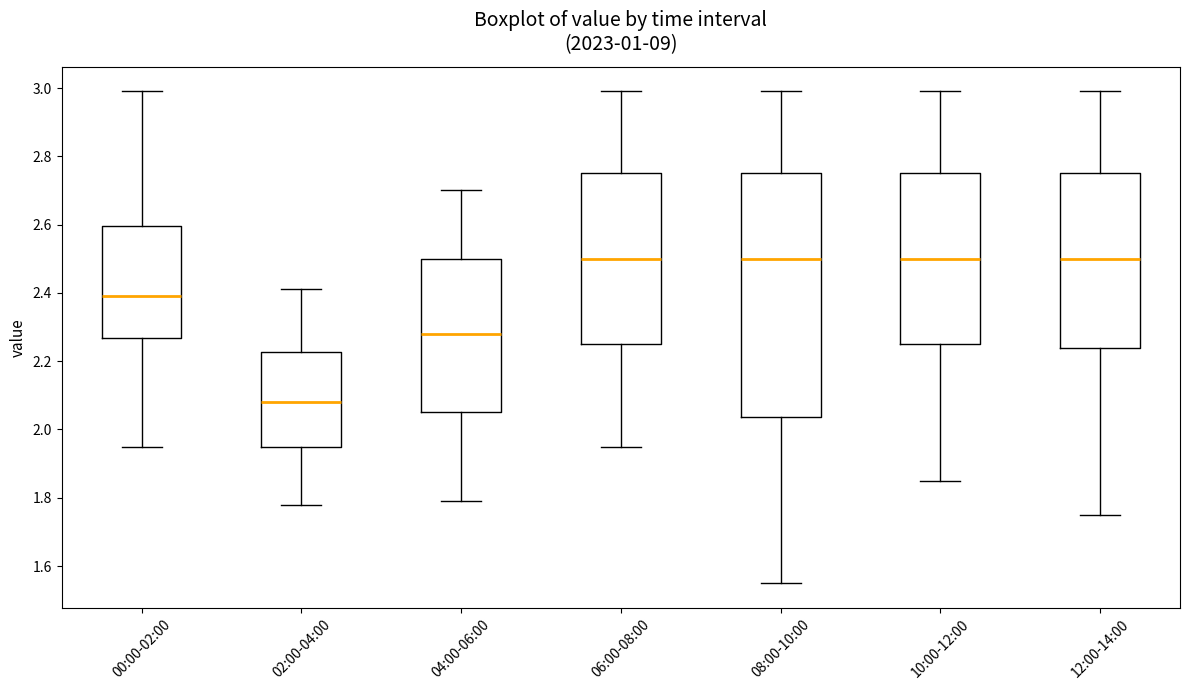

Which box's median line is the lowest?

02:00-04:00